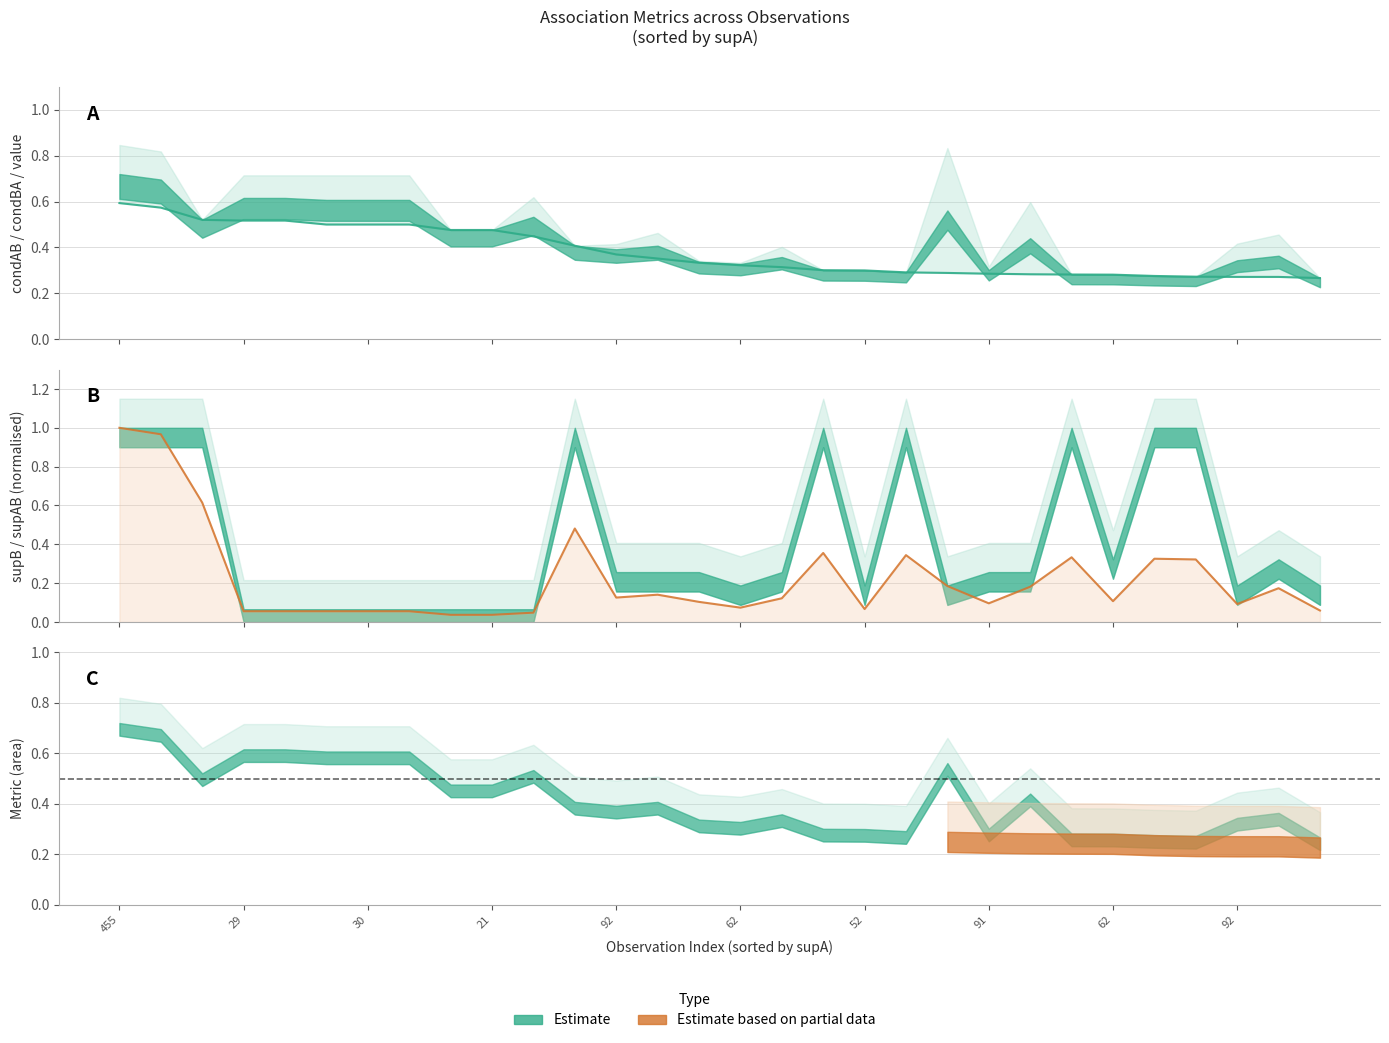

Where do supAB (norm) and value first cross each other?

30 and 21